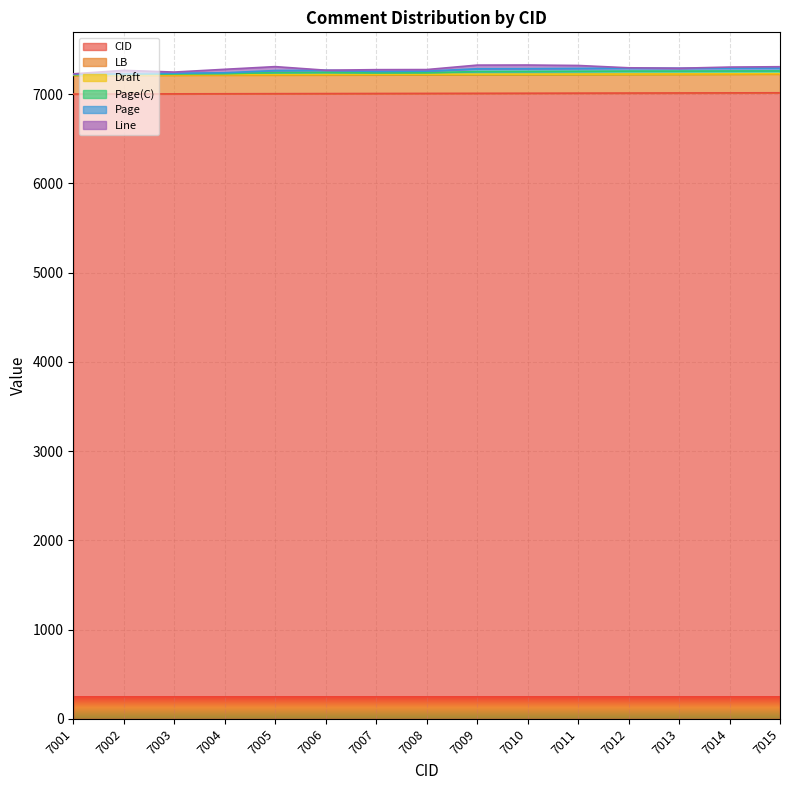

What is the average value of the CID series?

7008